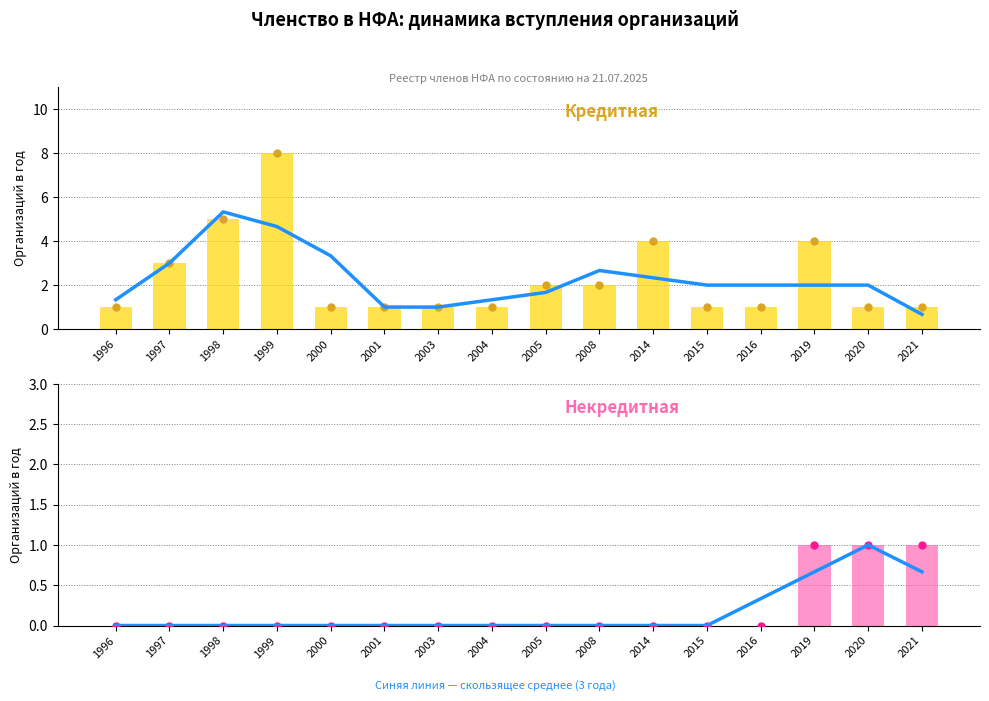

Which series has the largest total across all categories?

Кредитная